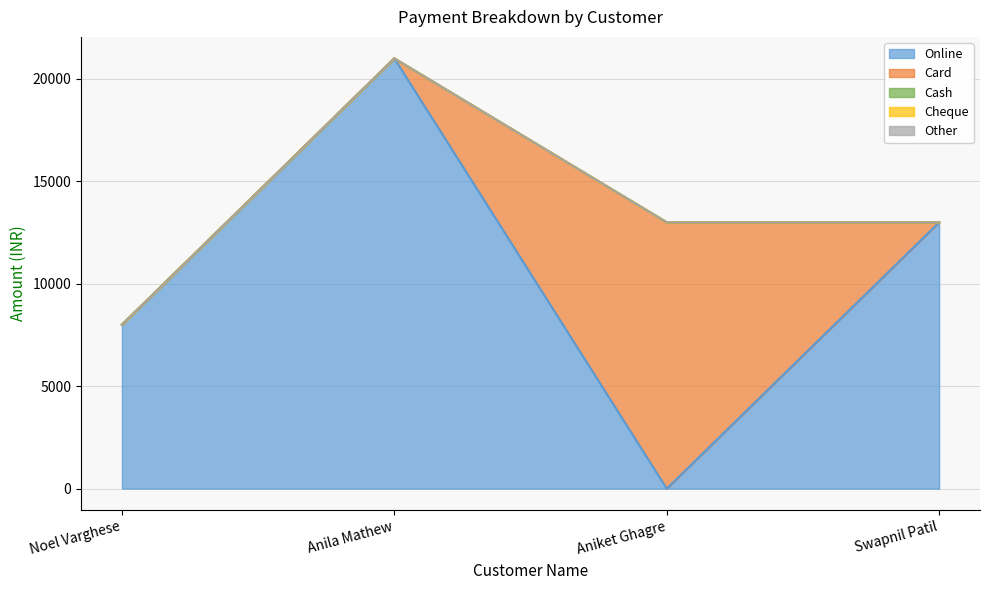

How many intersections are there between Online and Card?

2